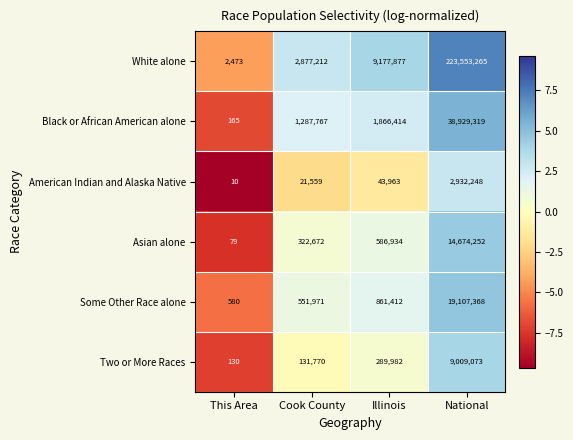

Which series has the largest total across all categories?

White alone